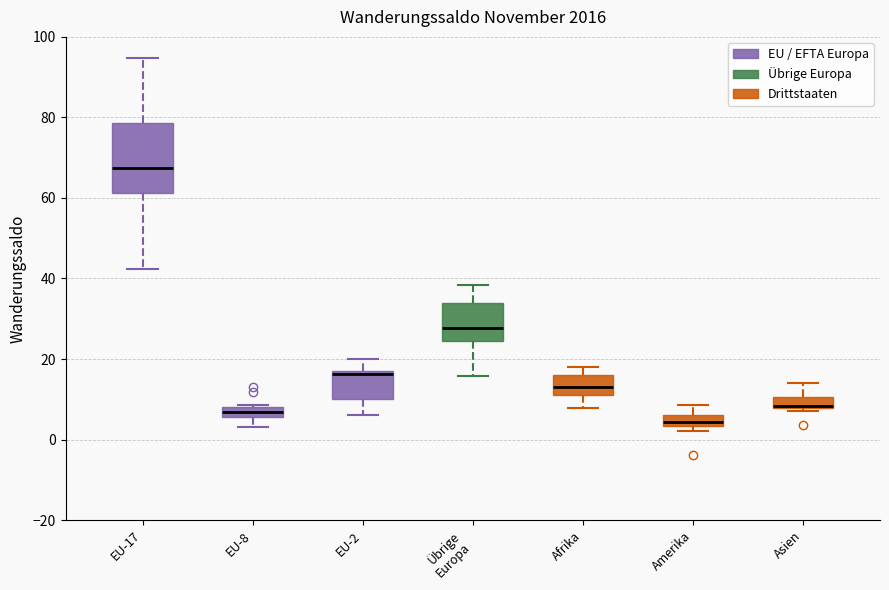

Which box has the highest median line?

EU-17